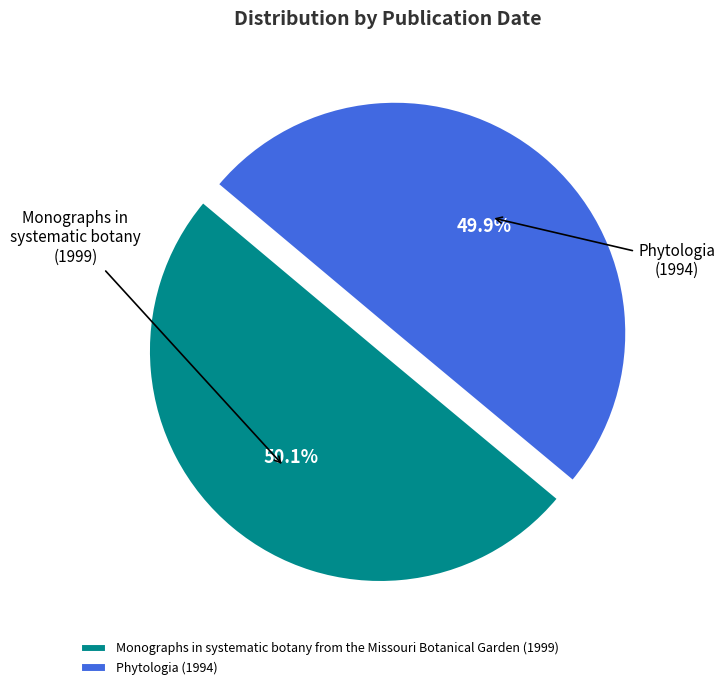

How many segments does this pie chart have?

2